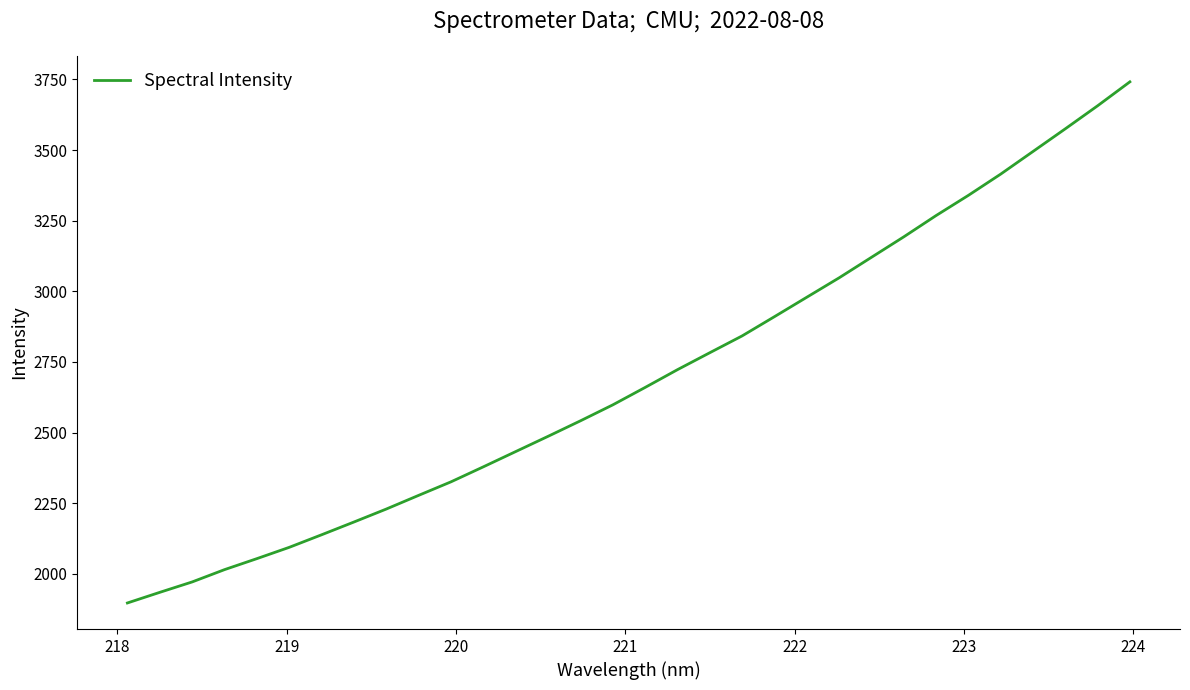

What is the minimum value shown in the chart?

1897.1